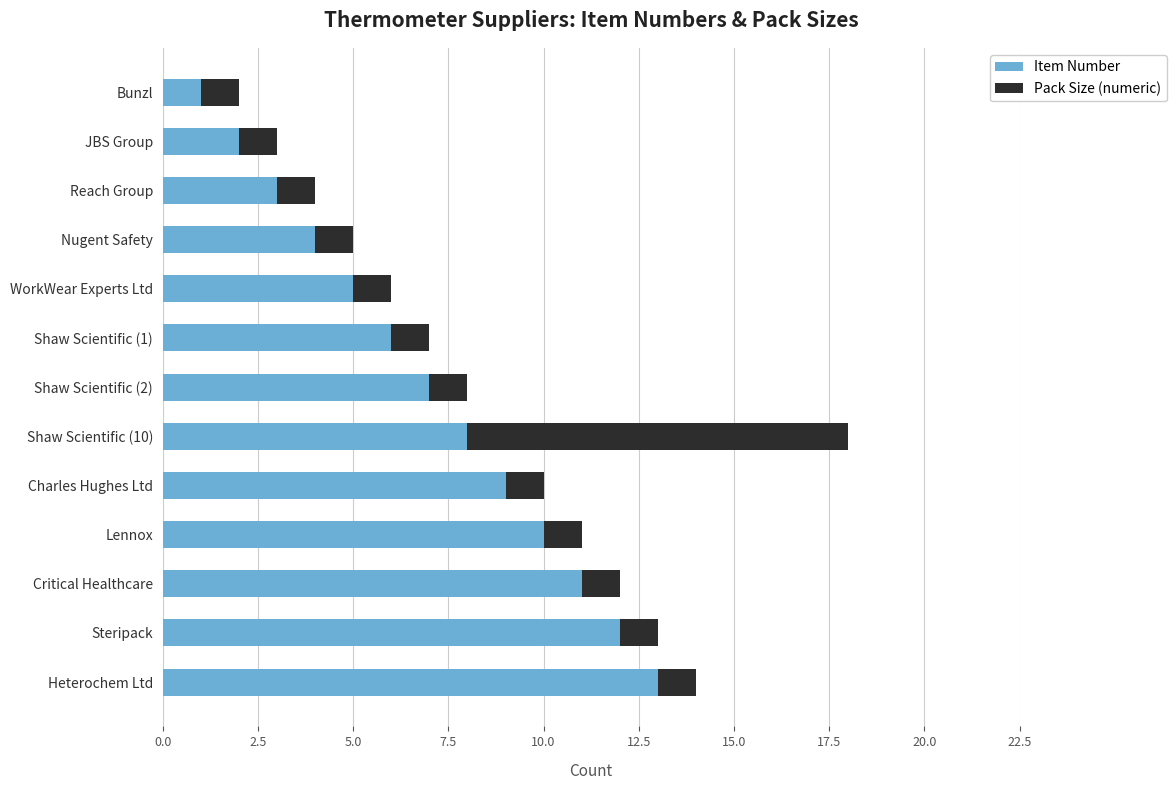

What is the difference between the maximum and minimum values in the Item Number series?

12